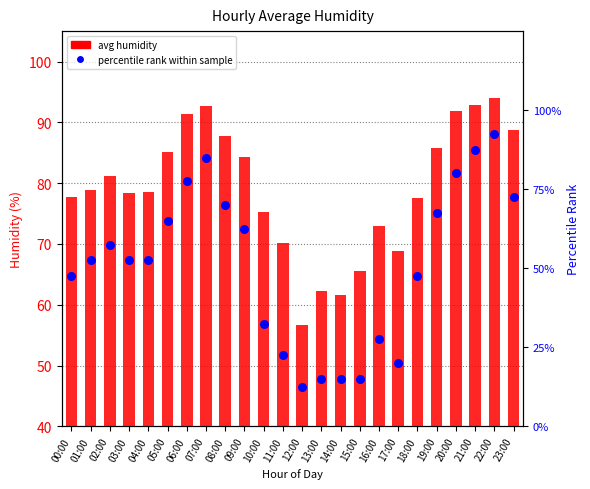

At how many categories does at least one series exceed 61?

23